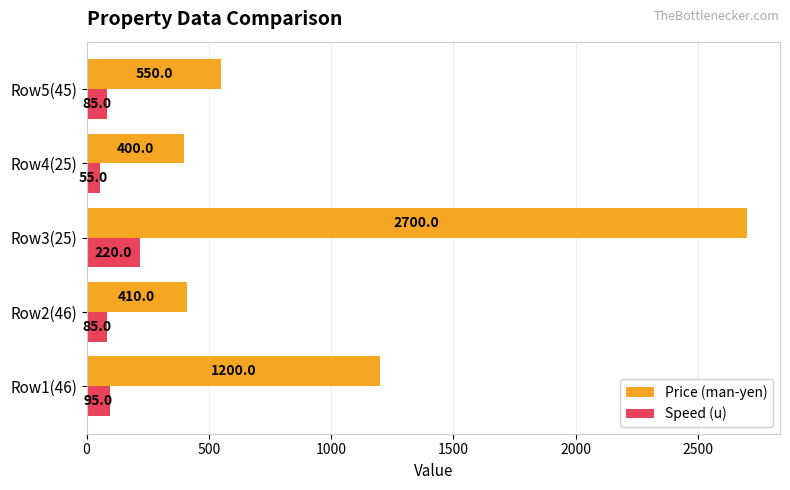

How many data points does each series have?

5